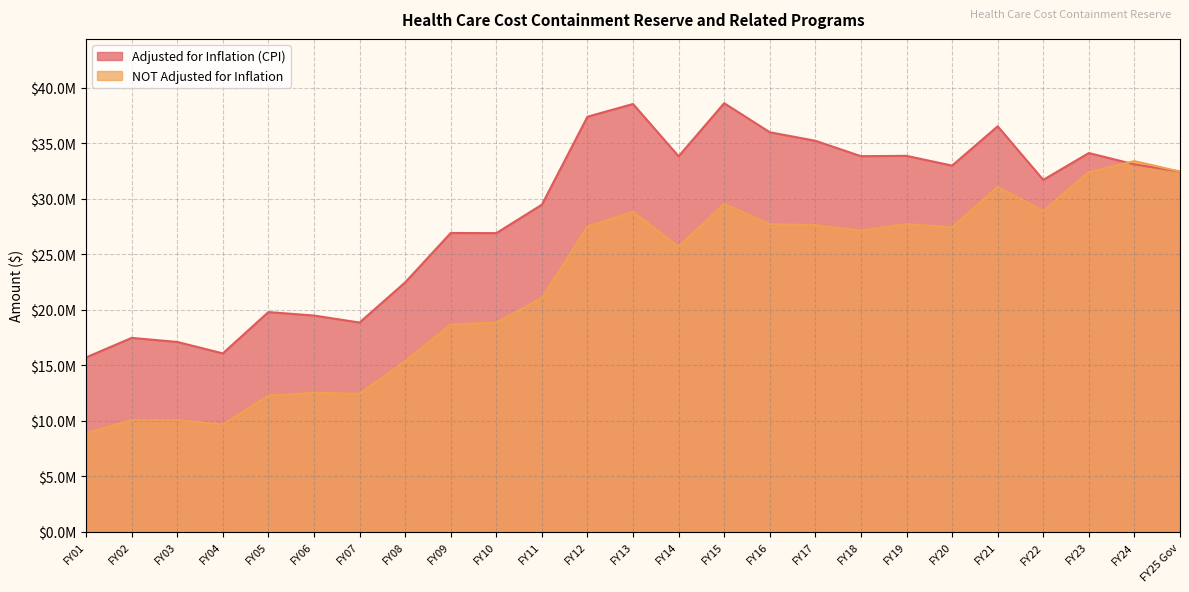

Reading left to right, extract all data points from this chart.

Adjusted for Inflation (CPI): FY25 Gov=32452307	FY24=33102154	FY23=34123347	FY22=31707907	FY21=36531421	FY20=32990894	FY19=33869970	FY18=33841990	FY17=35228872	FY16=35996694	FY15=38613122	FY14=33830664	FY13=38540844	FY12=37395356	FY11=29472392	FY10=26909590	FY09=26922913	FY08=22472349	FY07=18857184	FY06=19487399	FY05=19798766	FY04=16077485	FY03=17109845	FY02=17473245	FY01=15713100
NOT Adjusted for Inflation: FY25 Gov=32452307	FY24=33394788	FY23=32400000	FY22=28900000	FY21=31070586	FY20=27431406	FY19=27724170	FY18=27138642	FY17=27631406	FY16=27717971	FY15=29536410	FY14=25694307	FY13=28823201	FY12=27502998	FY11=21057507	FY10=18852445	FY09=18677939	FY08=15375008	FY07=12440110	FY06=12530216	FY05=12267020	FY04=9670807	FY03=10069666	FY02=10061876	FY01=8890870